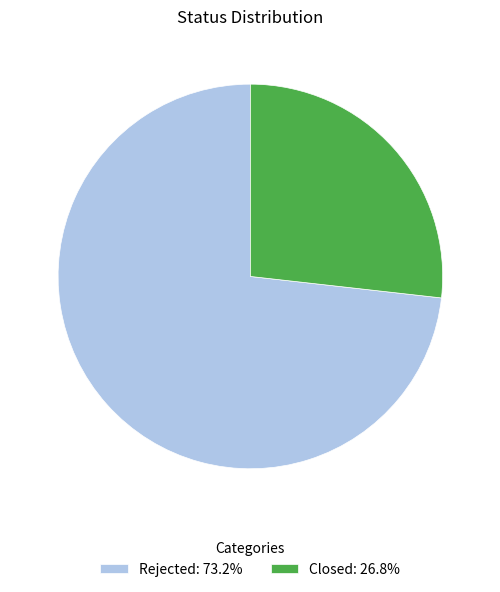

Which slice is the smallest?

Closed